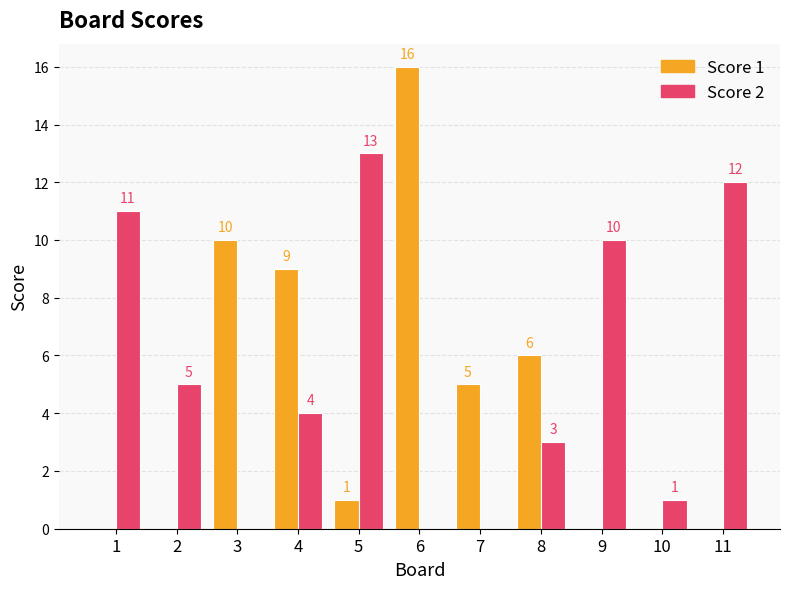

What is the maximum value for Score 1?

16